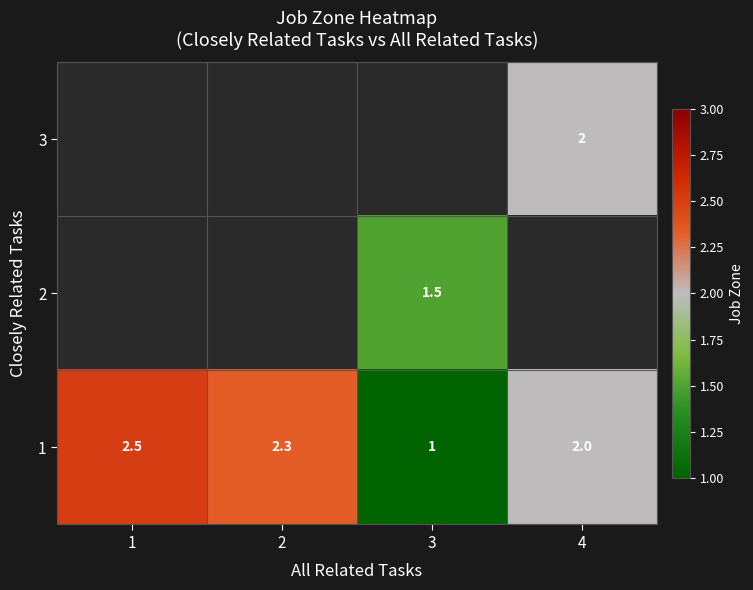

What is the smallest value displayed?

1.0